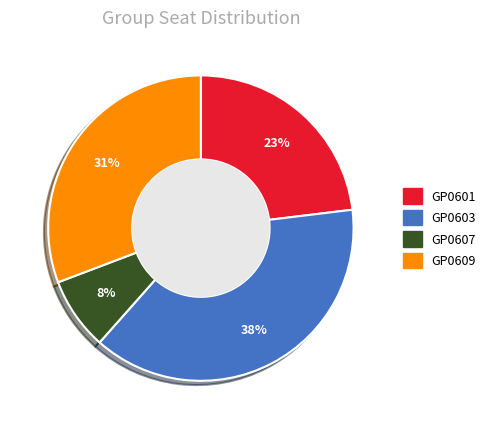

Approximately how many times larger is the value at GP0607 compared to GP0601?

0.3